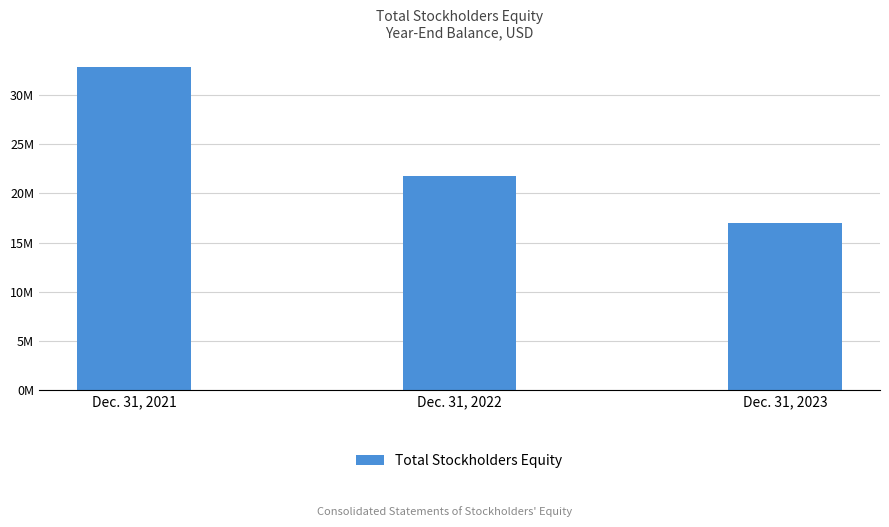

What is the sum of all values?

71539497